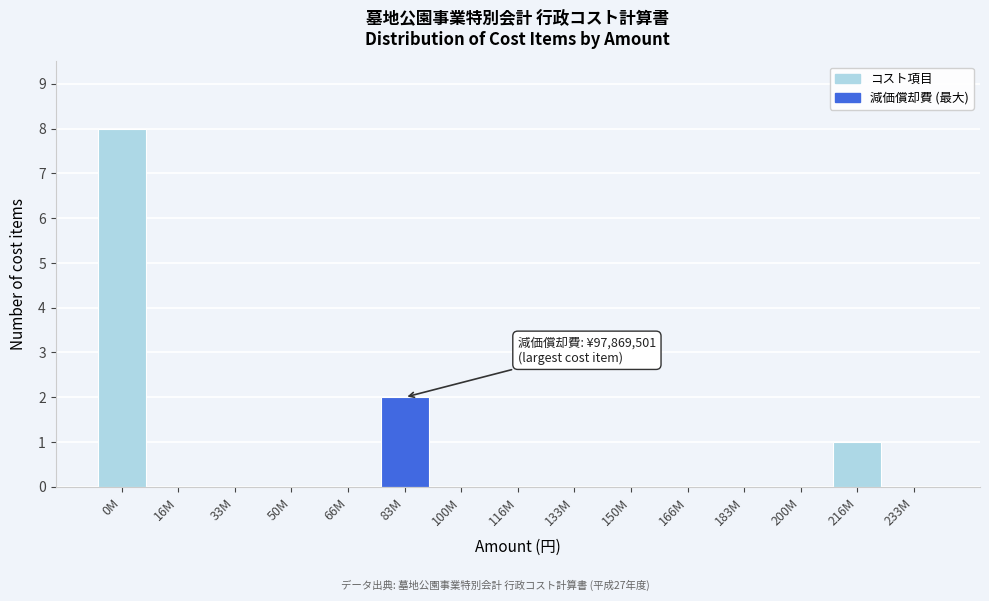

Reading left to right, what are all the values shown in this chart?

0M=8	16M=0	33M=0	50M=0	66M=0	83M=2	100M=0	116M=0	133M=0	150M=0	166M=0	183M=0	200M=0	216M=1	233M=0